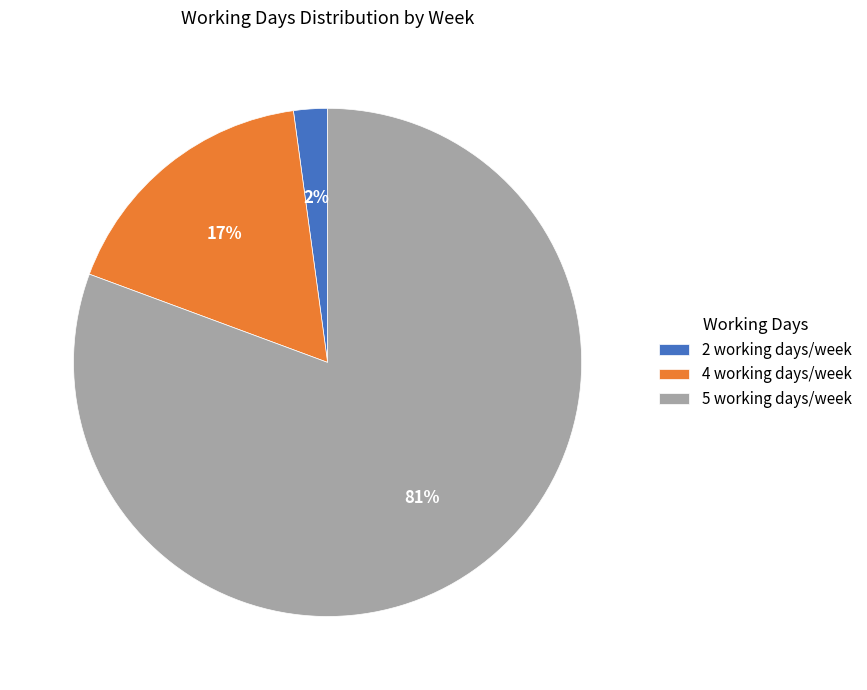

To the nearest percent, what portion does 4 working days/week represent?

17%